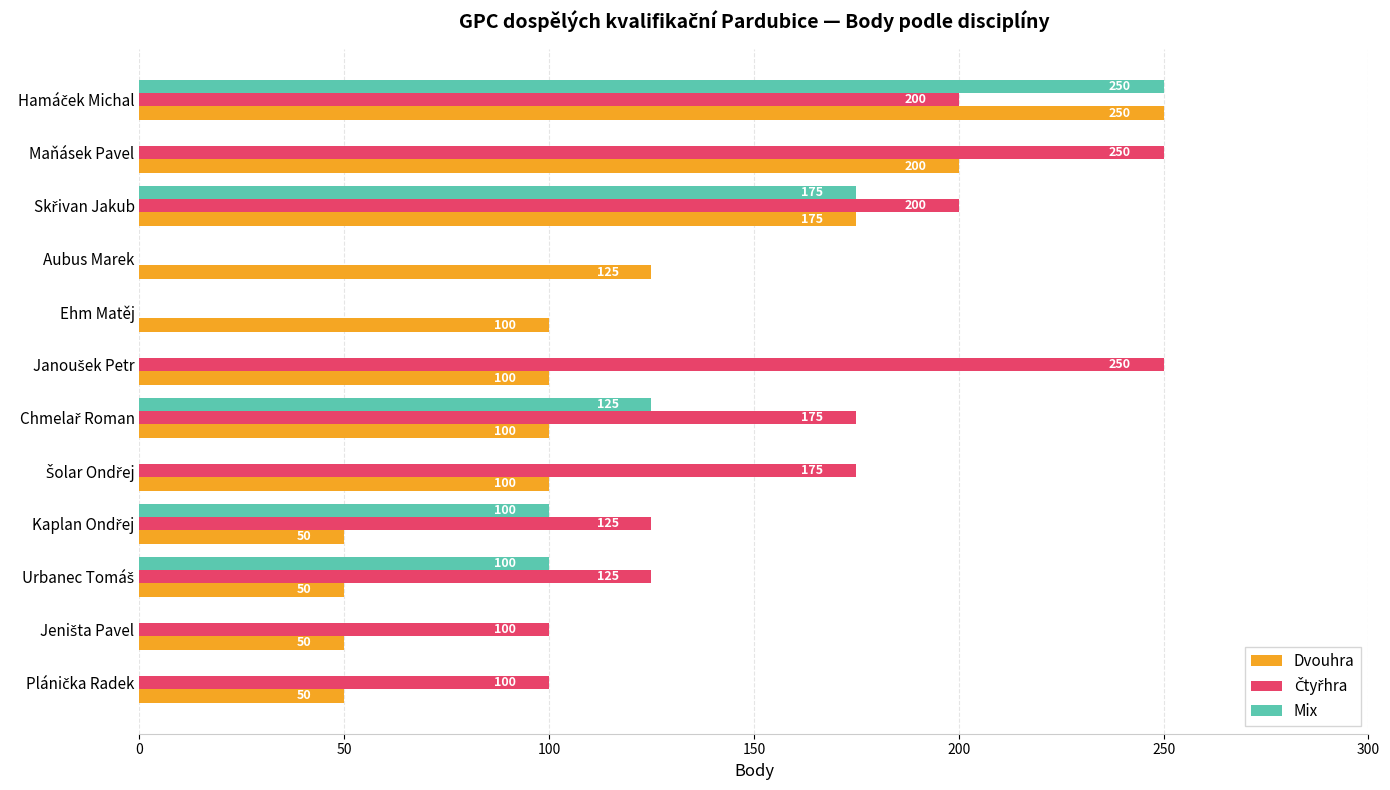

What is the approximate value of Dvouhra at Ehm Matěj, to the nearest 5?

100